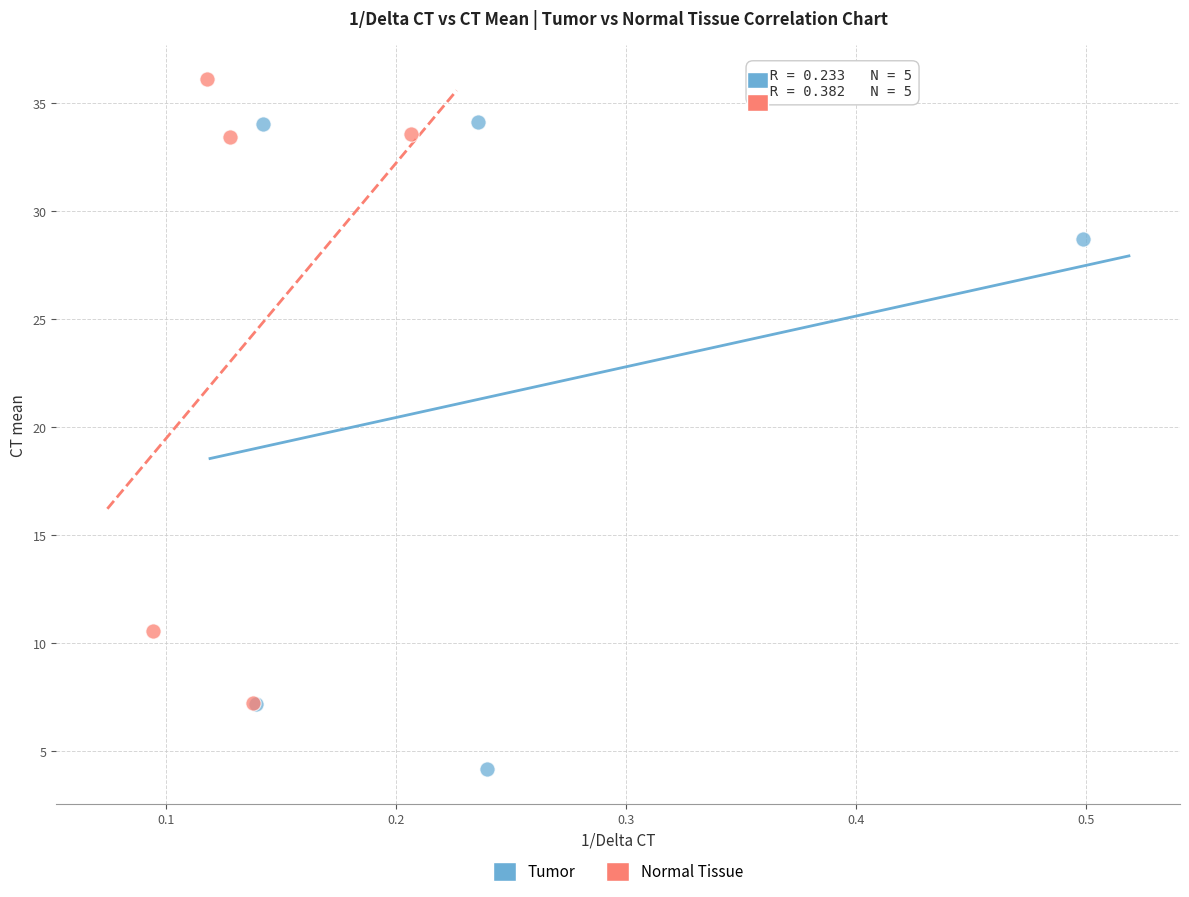

Which series contains the lowest Y value?

Tumor